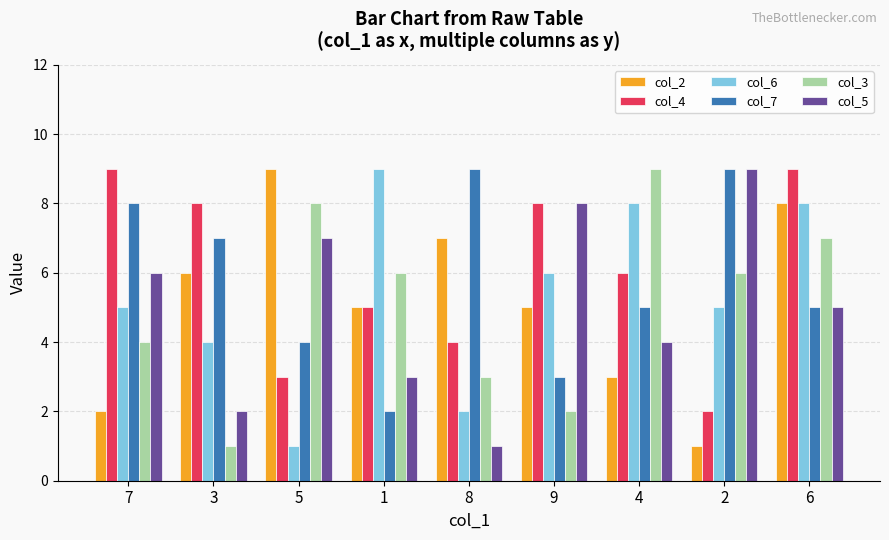

Is the value of col_6 at 7 greater than the value of col_3 at 9?

Yes